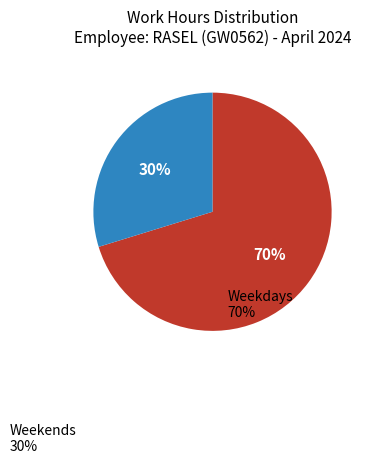

To the nearest percent, what is the difference between the largest and smallest slice percentages?

40%